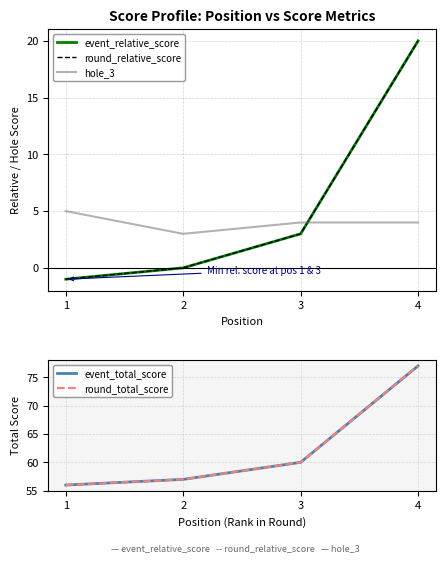

At which label does round_total_score first exceed 60?

4